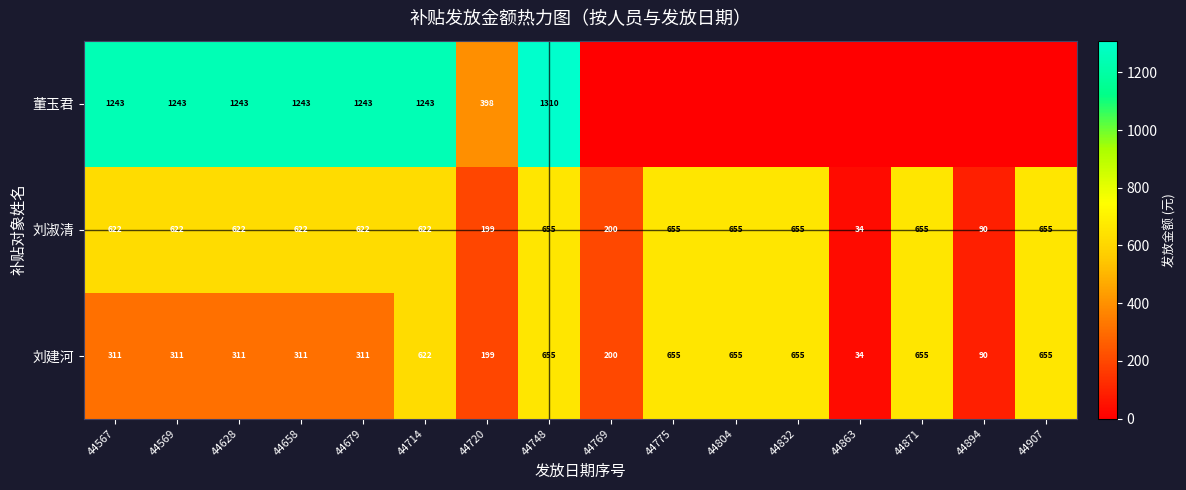

What value does the 刘建河 series have at 44769, to the nearest 50?

200